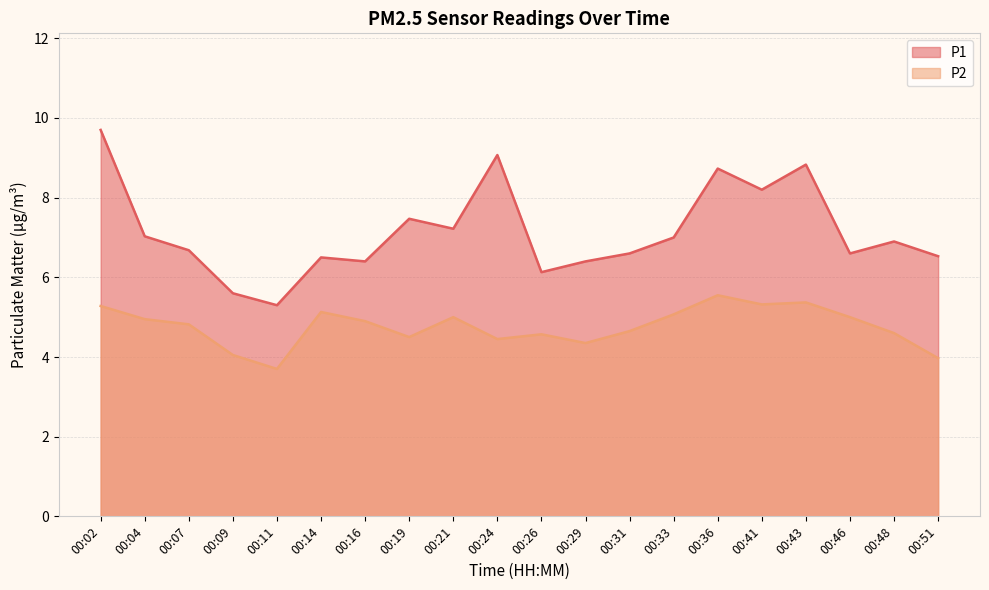

At which label is P1 closest to 7?

00:33